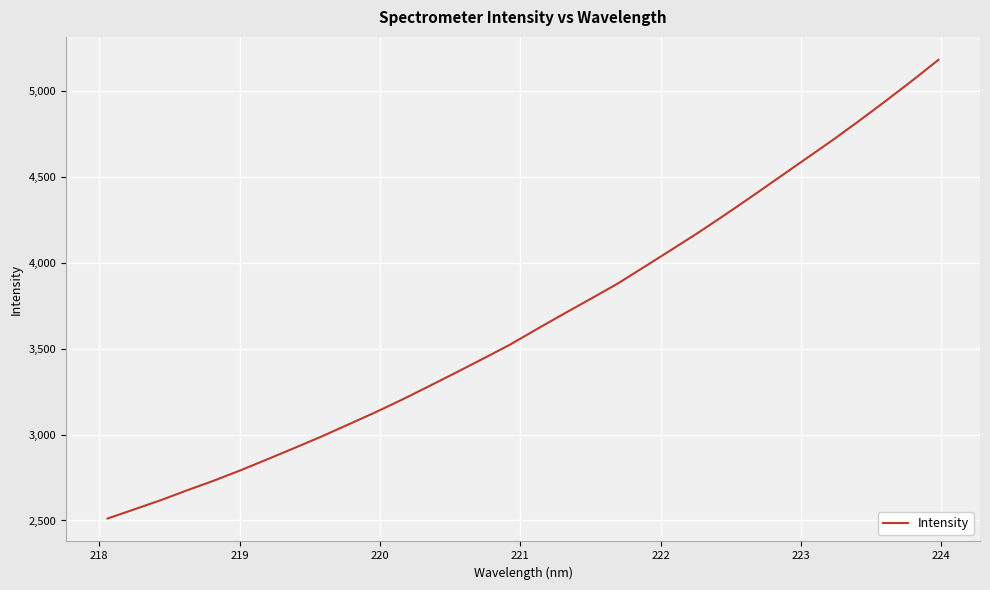

What is the smallest value displayed?

2511.4